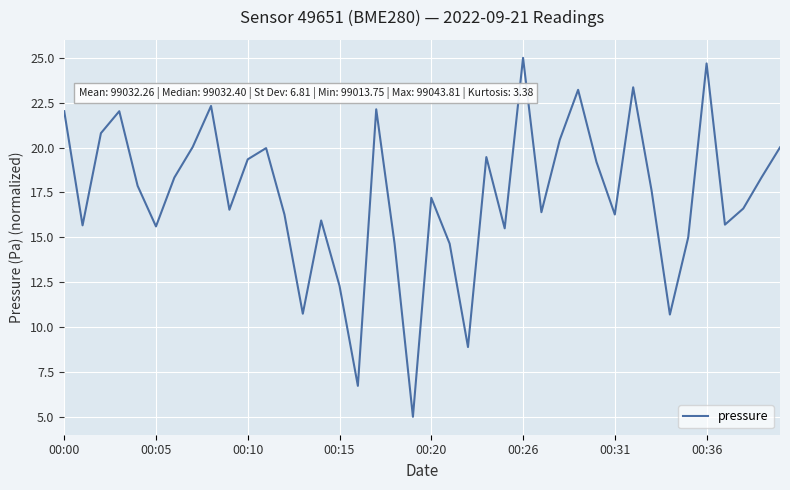

What is the minimum value shown in the chart?

5.0